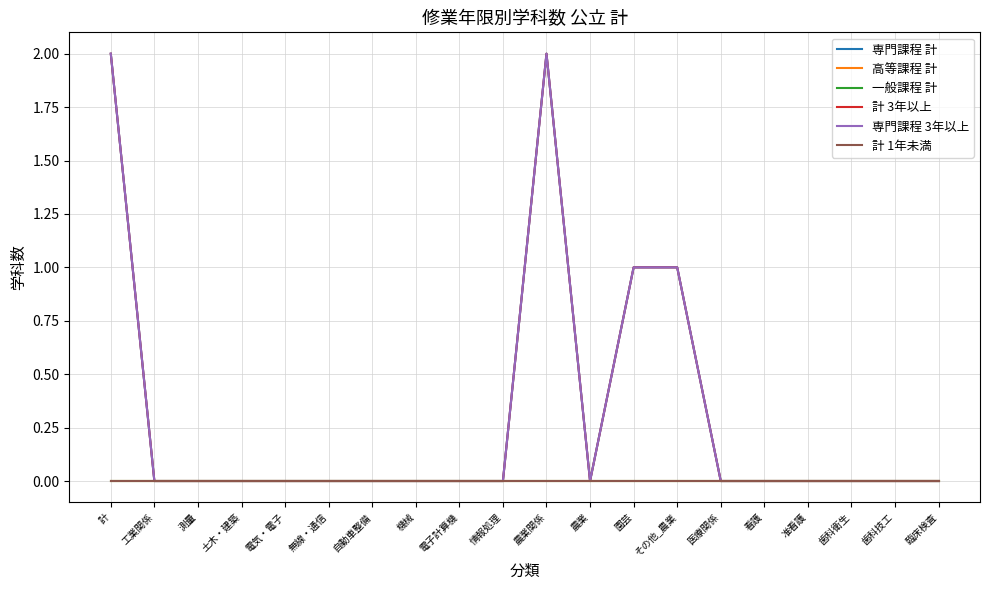

Does the chart have visible grid lines?

Yes